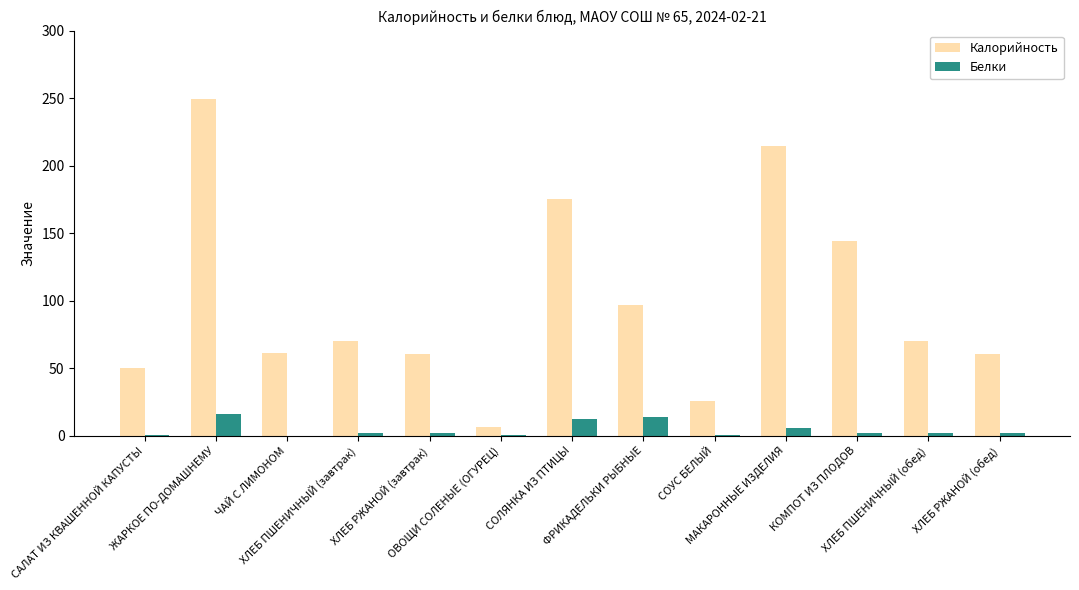

What is the greatest value displayed?

249.0